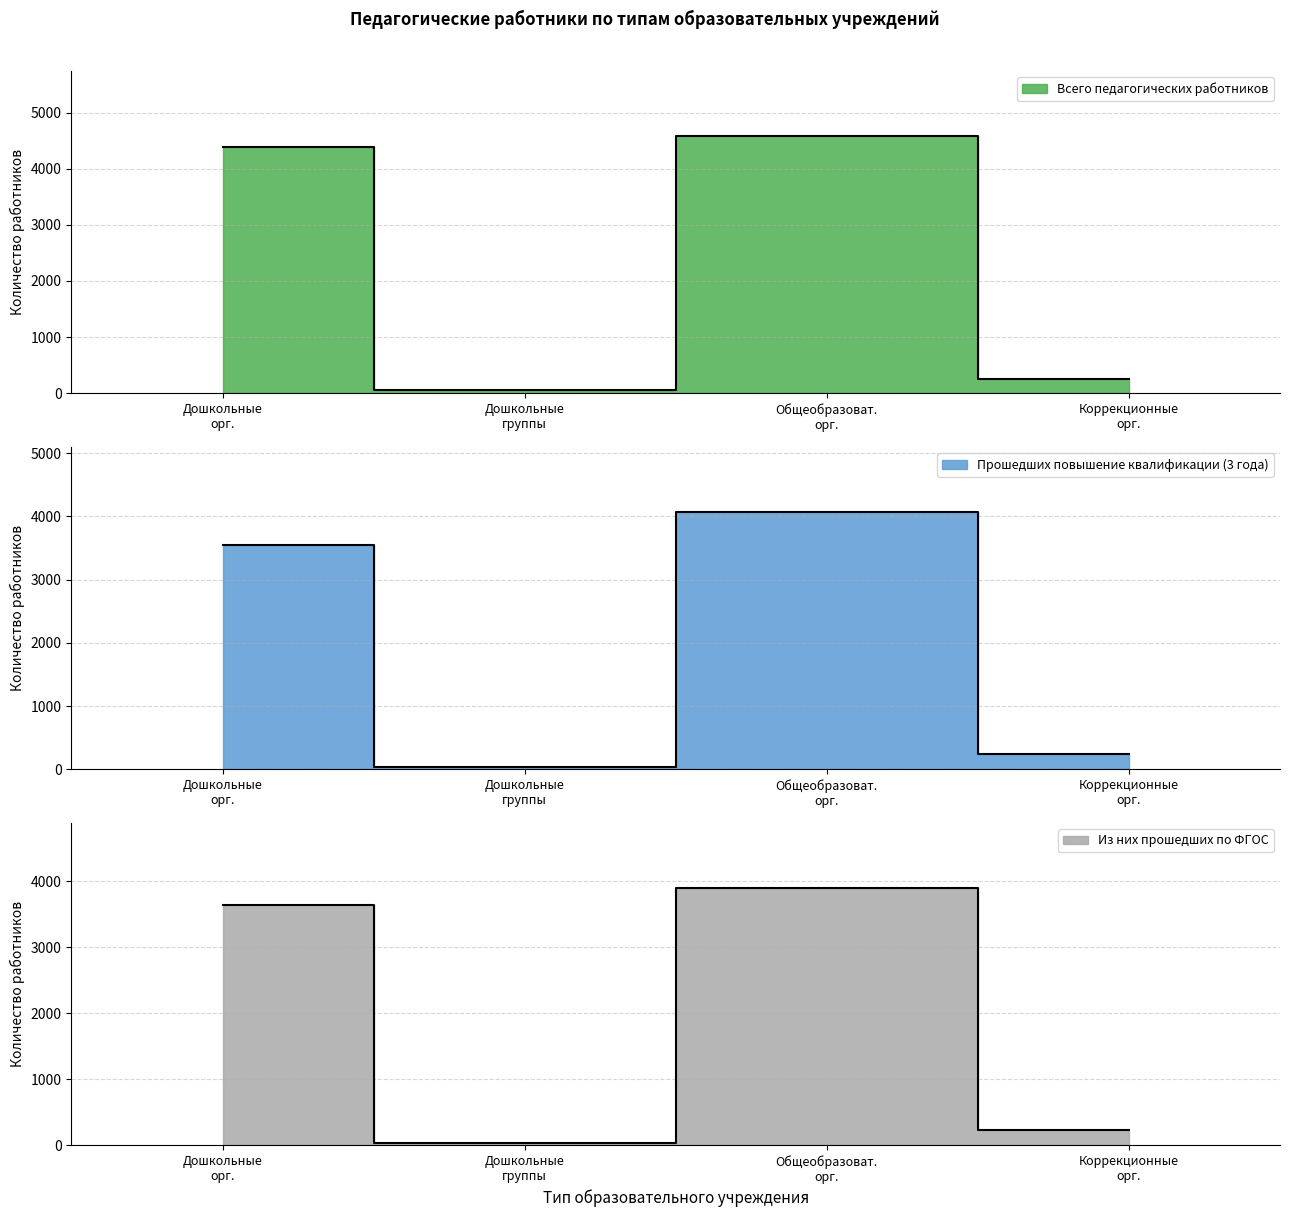

How many lines are shown in the chart?

3